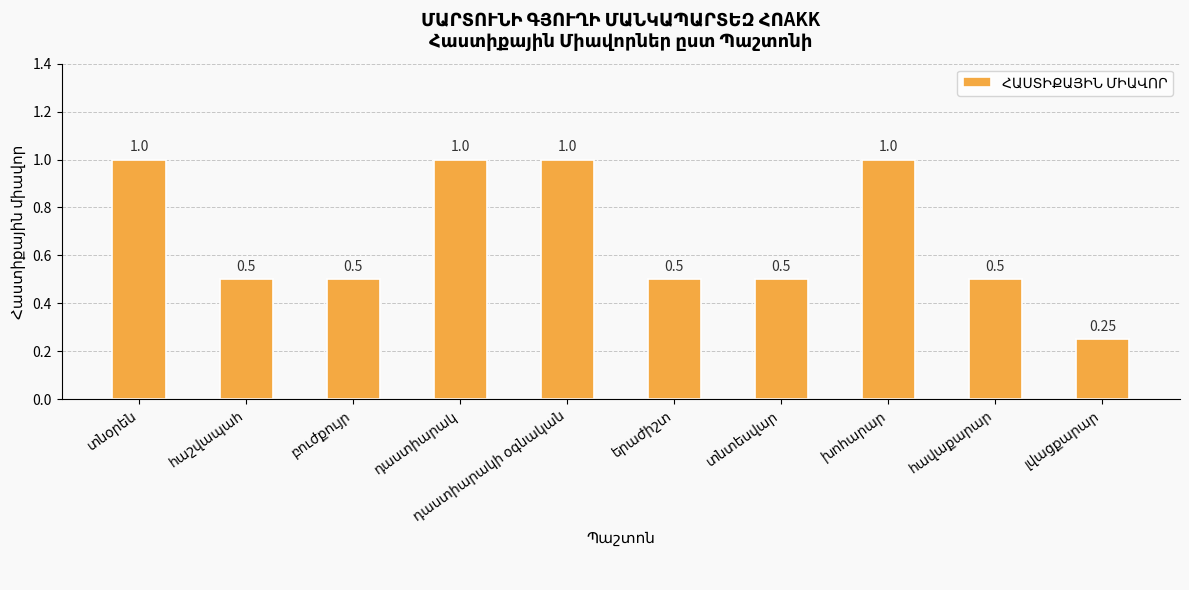

What is the difference between the maximum and second lowest values?

0.5